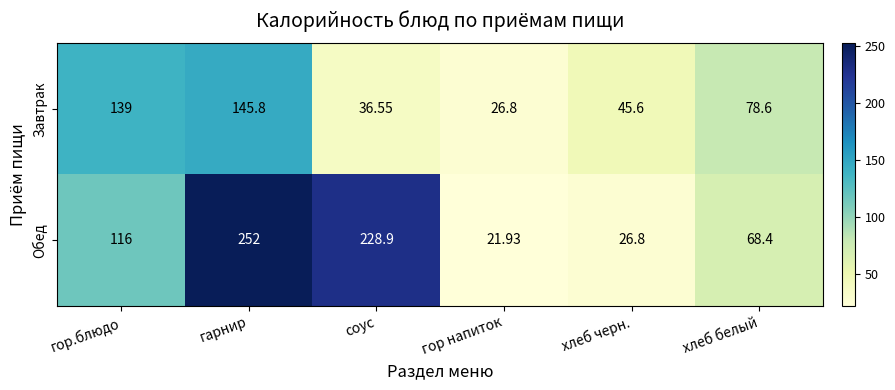

Rank the series by their average value, from lowest to highest.

Завтрак, Обед